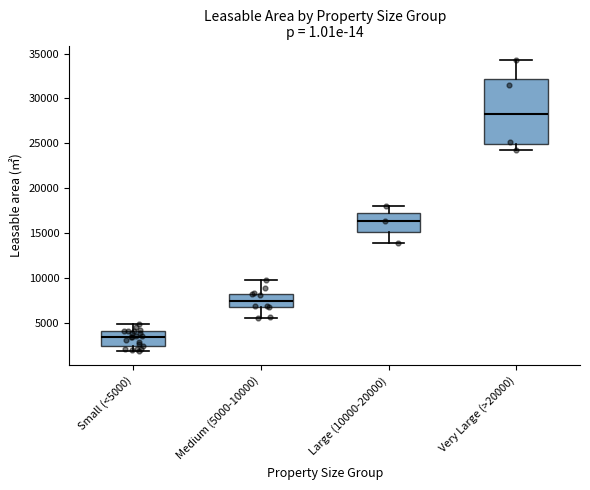

Comparing the boxes themselves (not the whiskers), which one is the tallest?

Very Large (>20000)